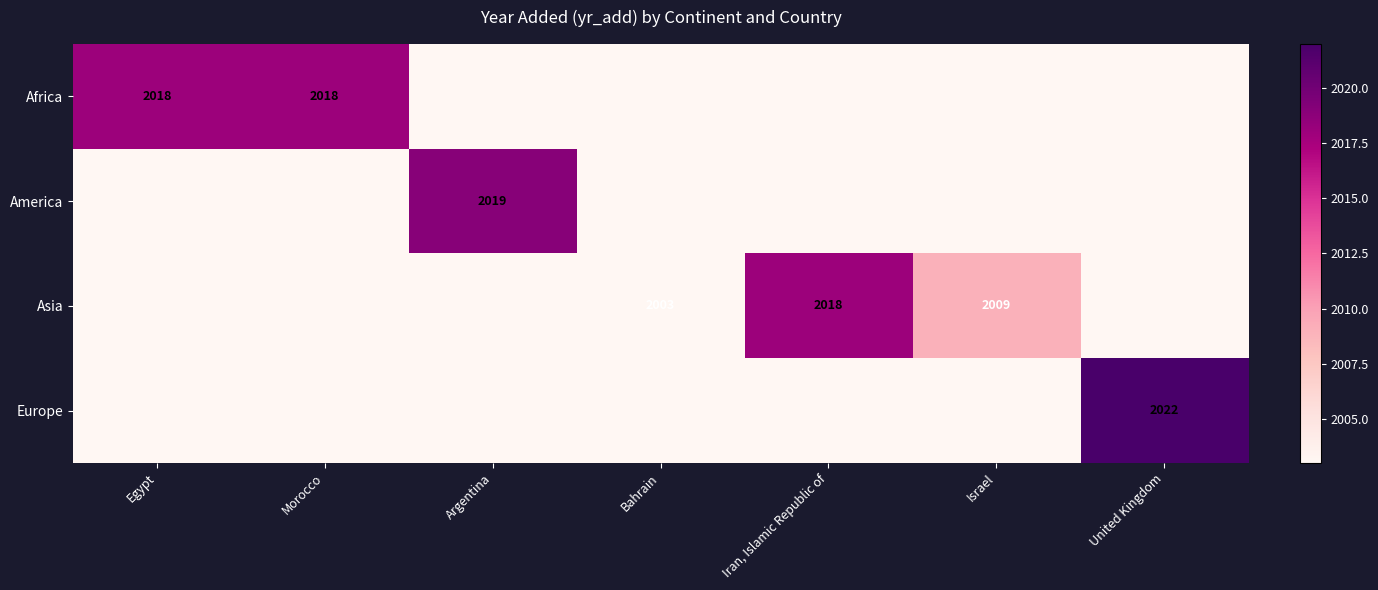

Is it true that Asia equals 1193 at Israel?

False